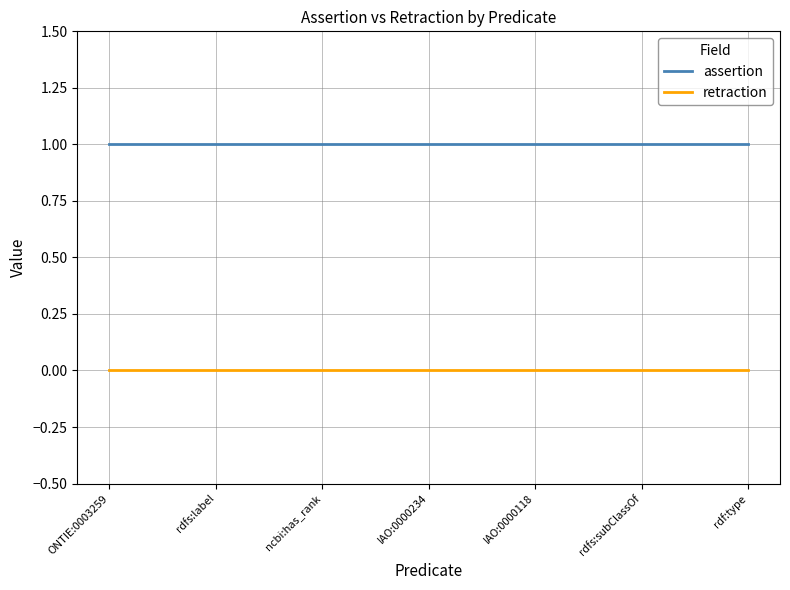

Reading left to right, what are all the values shown in this chart?

assertion: ONTIE:0003259=1	rdfs:label=1	ncbi:has_rank=1	IAO:0000234=1	IAO:0000118=1	rdfs:subClassOf=1	rdf:type=1
retraction: ONTIE:0003259=0	rdfs:label=0	ncbi:has_rank=0	IAO:0000234=0	IAO:0000118=0	rdfs:subClassOf=0	rdf:type=0